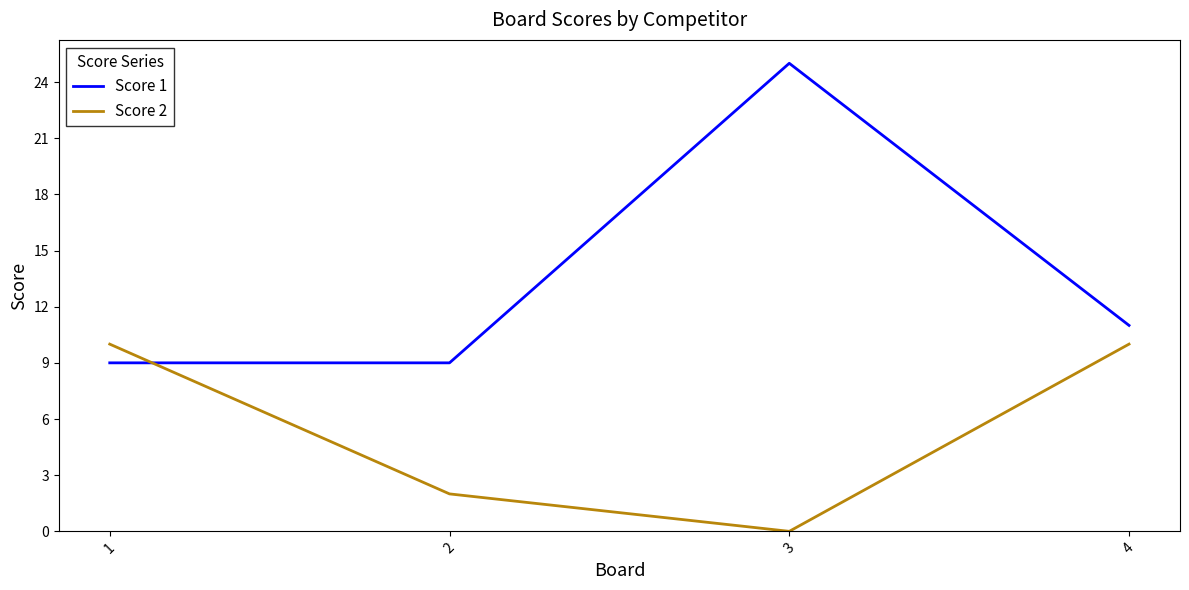

Count the number of categories in the chart.

4